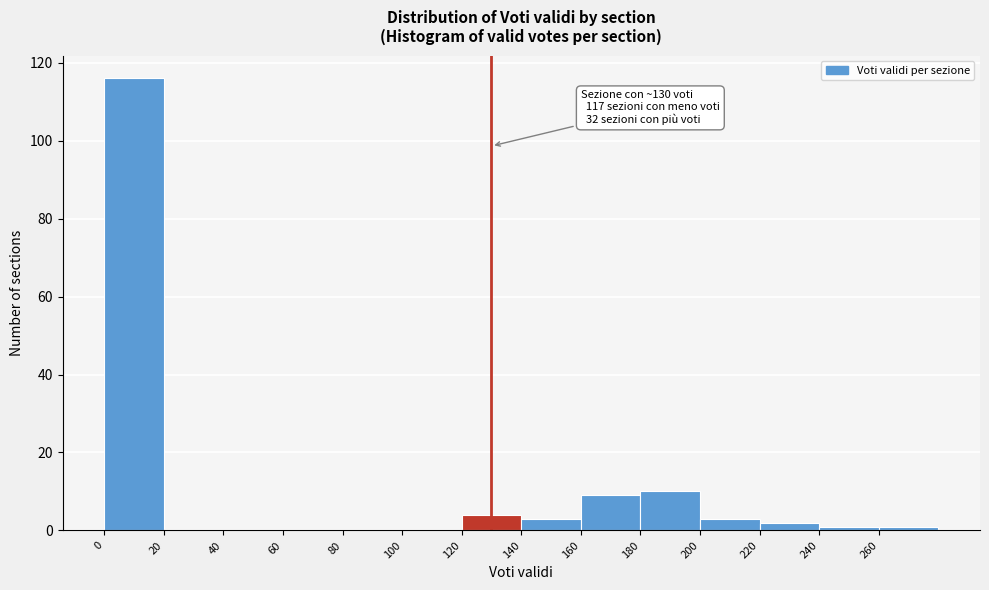

Over which range of the x-axis is the bar tallest?

0 to 20